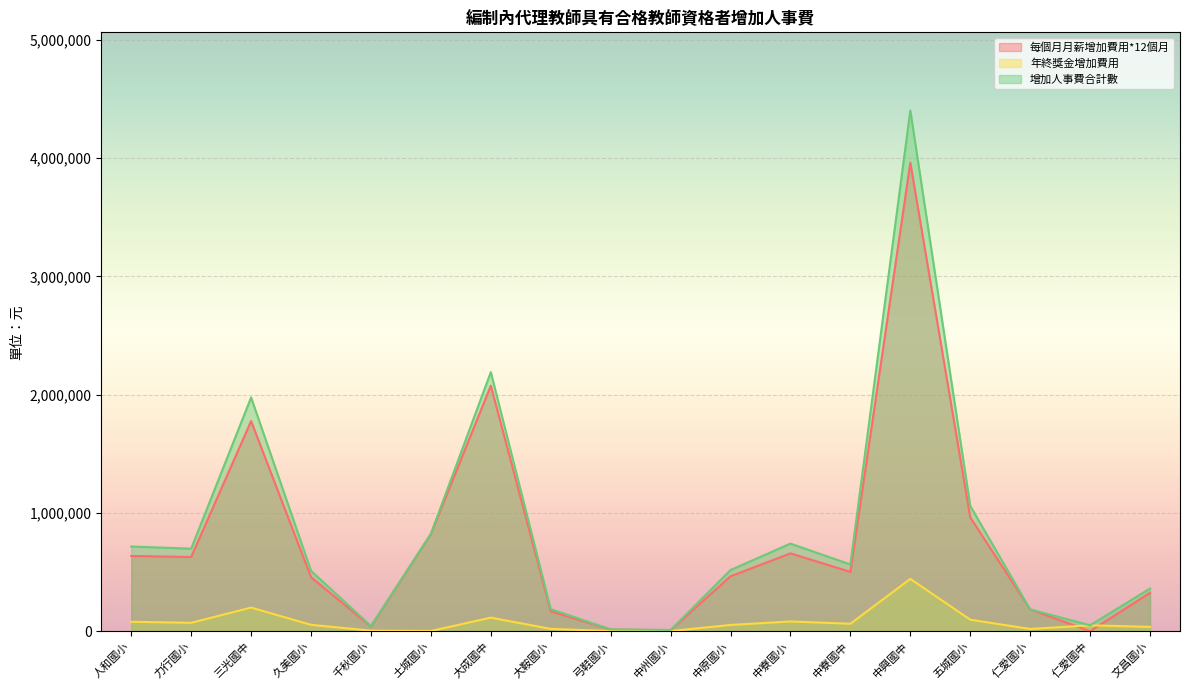

At which category is the sum across all series the highest?

中興國中